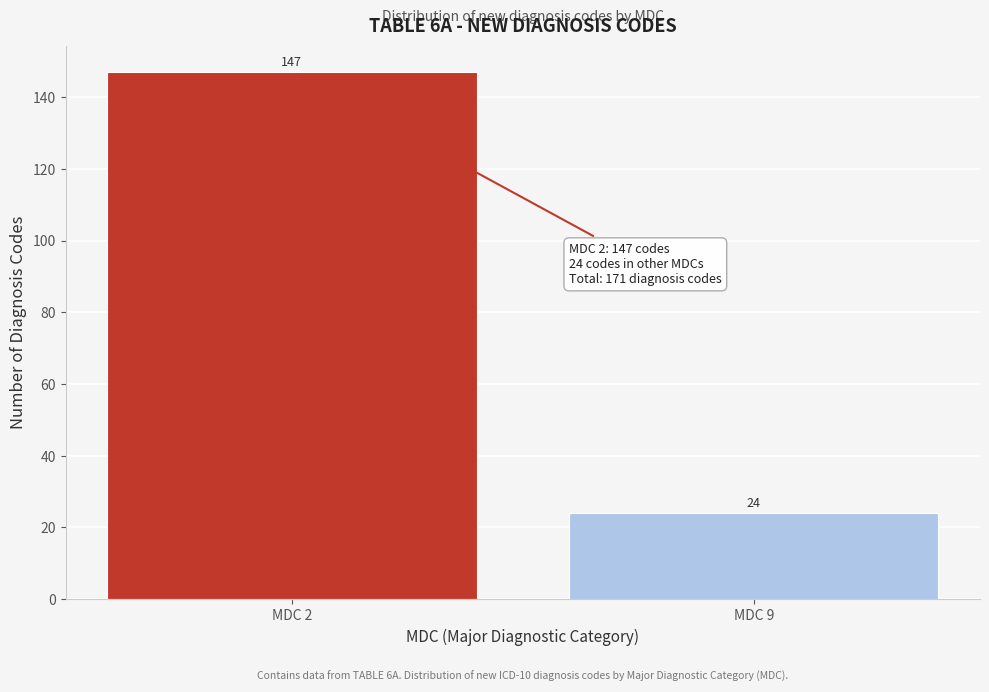

Reading right to left, list all the values displayed in this chart.

24	147